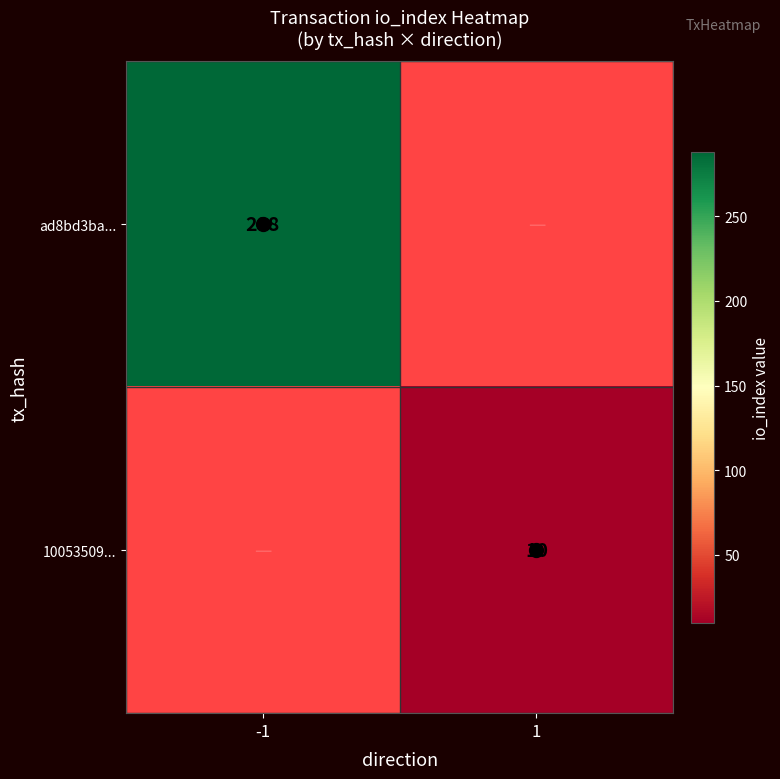

At which label does ad8bd3ba... reach its peak?

-1